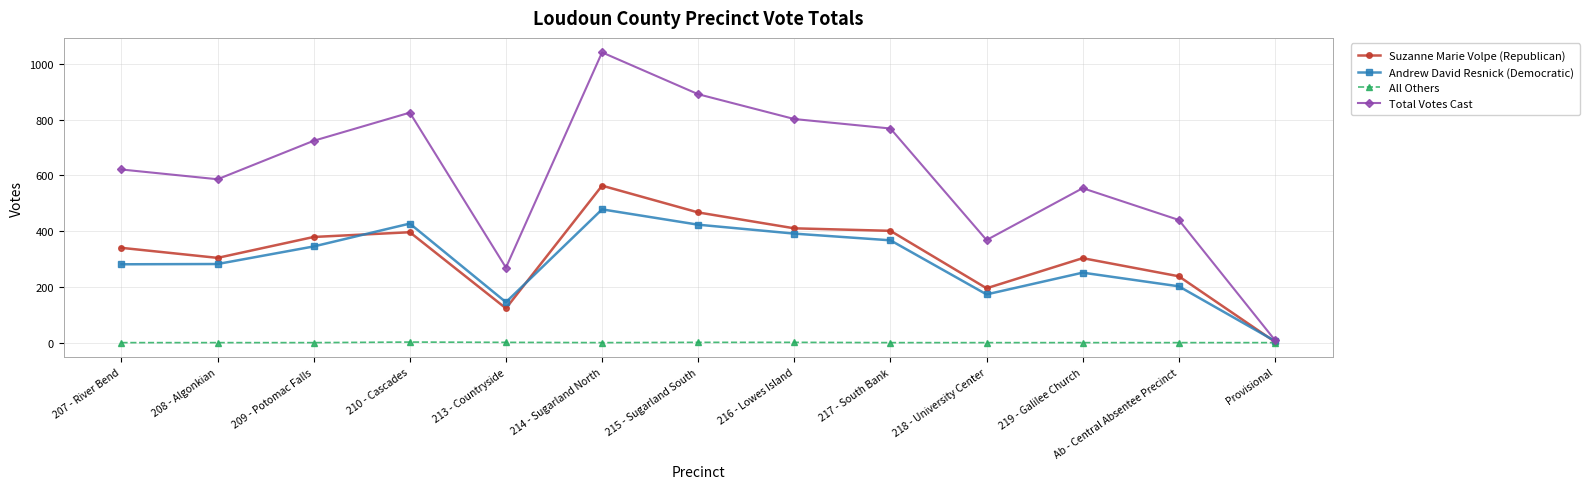

True or false: Suzanne Marie Volpe (Republican) has a value of 303 at 219 - Galilee Church.

True